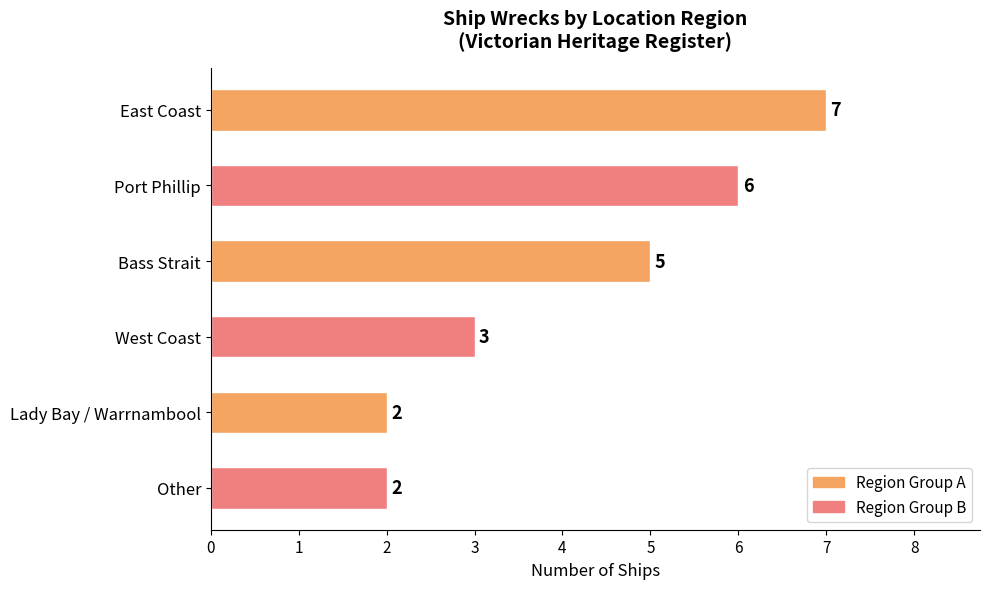

The value at East Coast is 10. True or false?

False